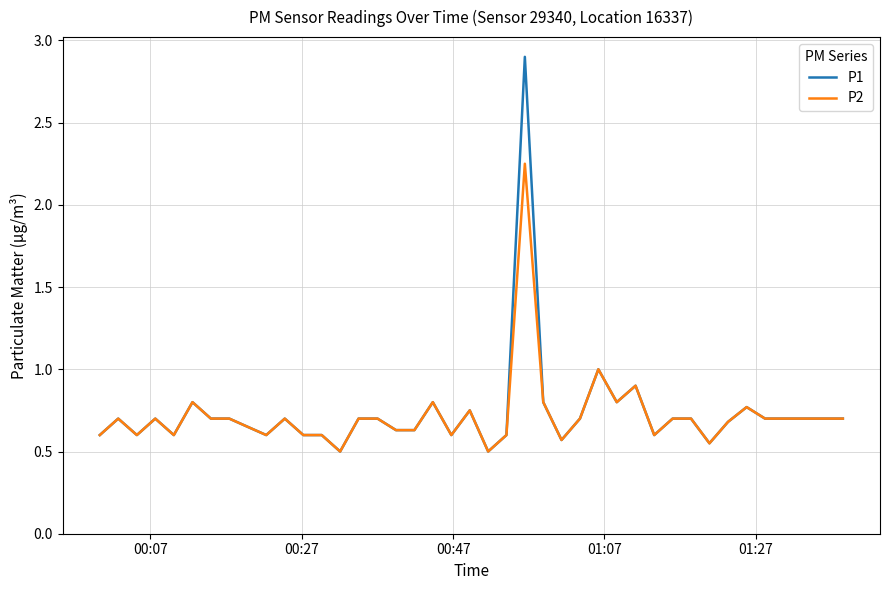

Rank the series by their maximum value, from lowest to highest.

P2, P1